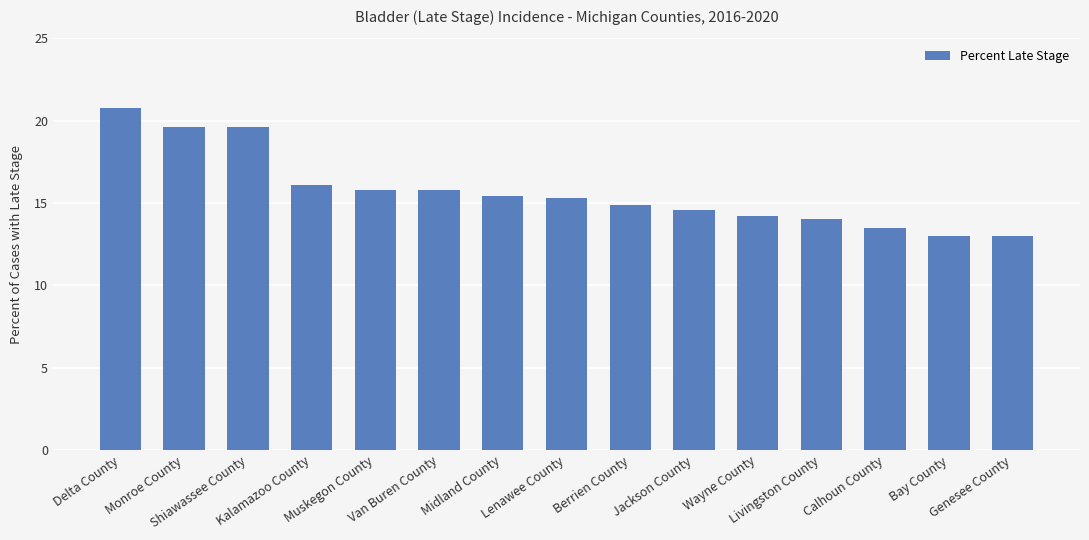

What is the difference between the second highest and minimum values?

6.6